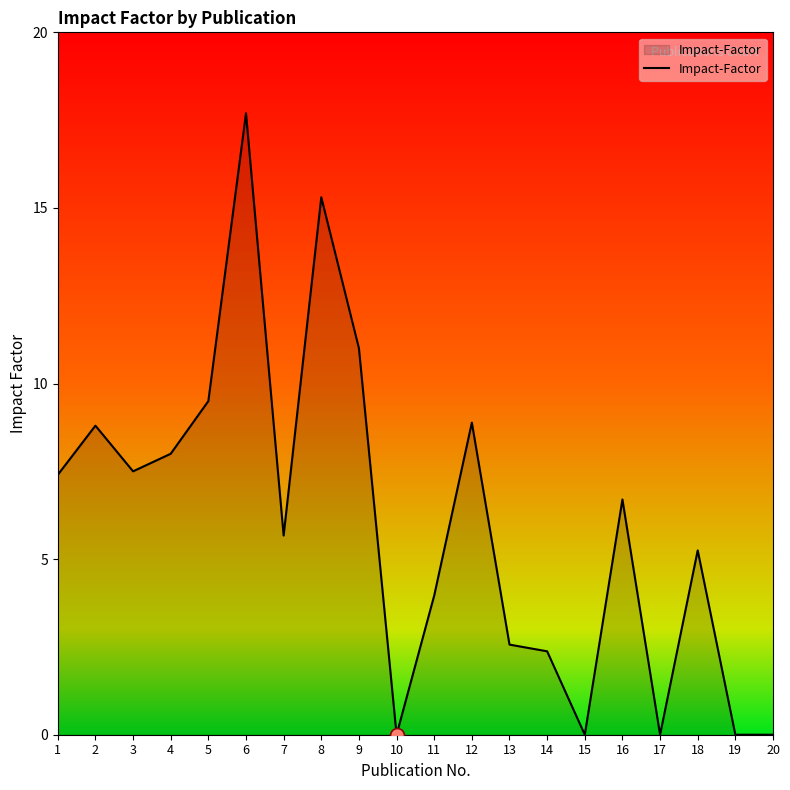

What is the change in value from 2 to 9?

+2.2